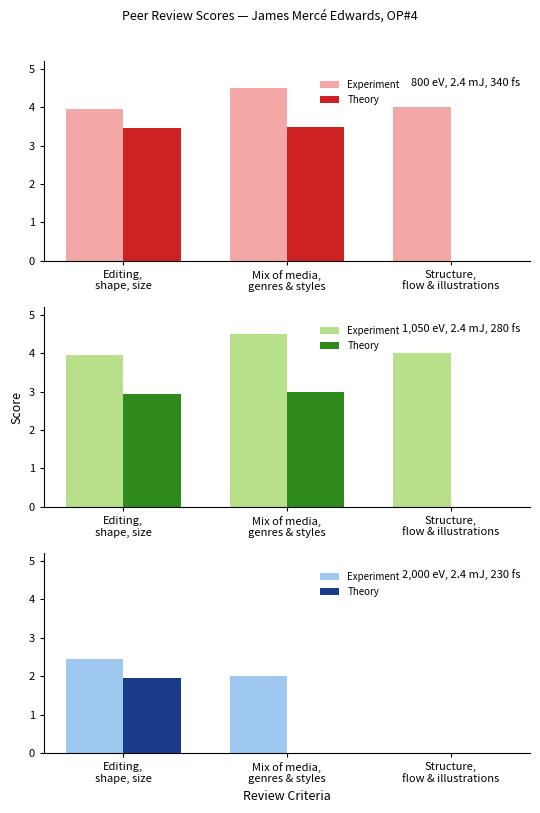

Count the number of data series in this chart.

2